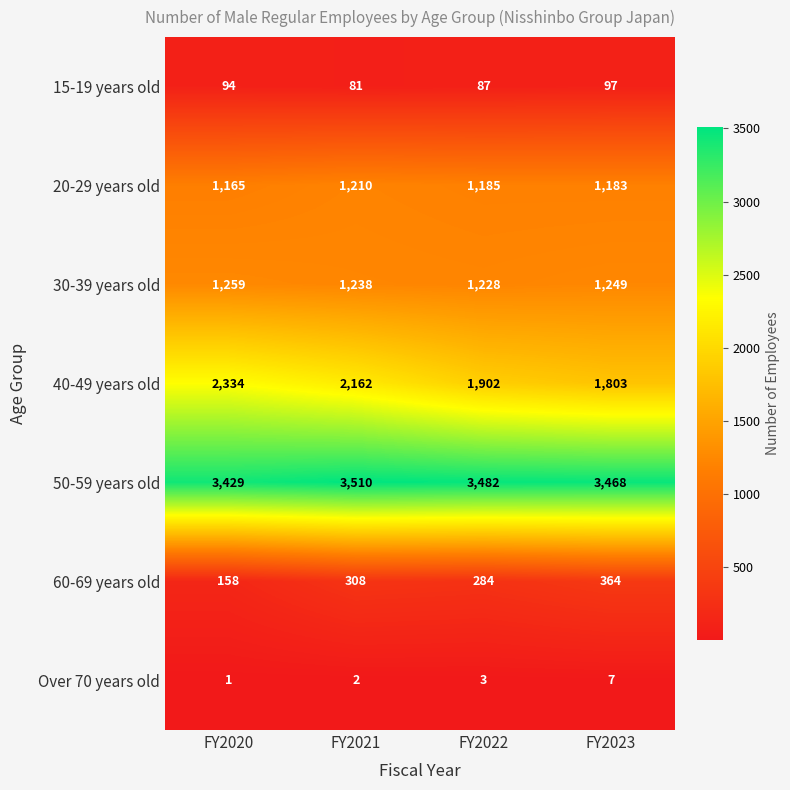

At which category is the sum across all series the highest?

FY2021